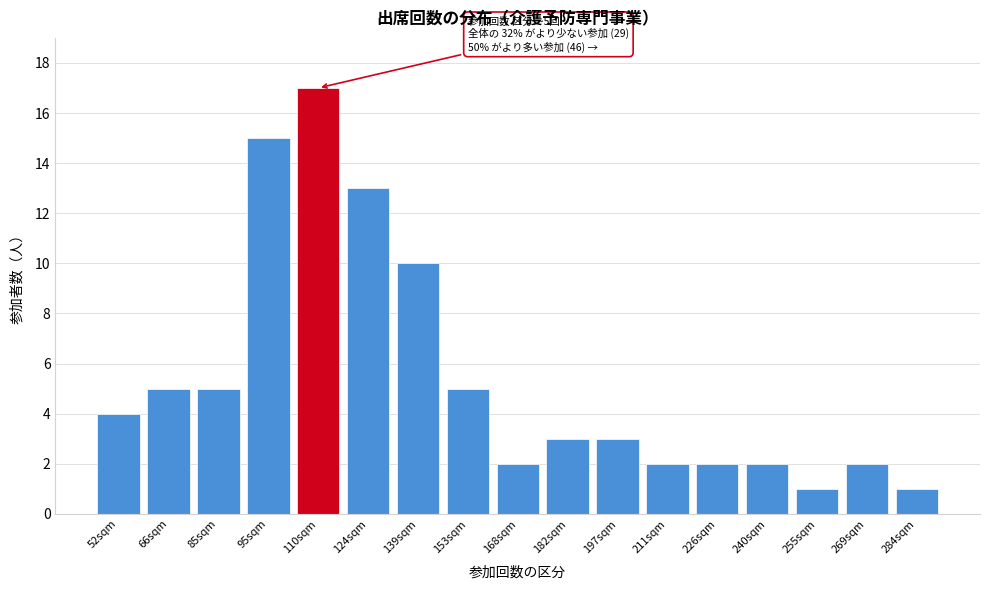

Reading left to right, list all the values displayed in this chart.

4	5	5	15	17	13	10	5	2	3	3	2	2	2	1	2	1